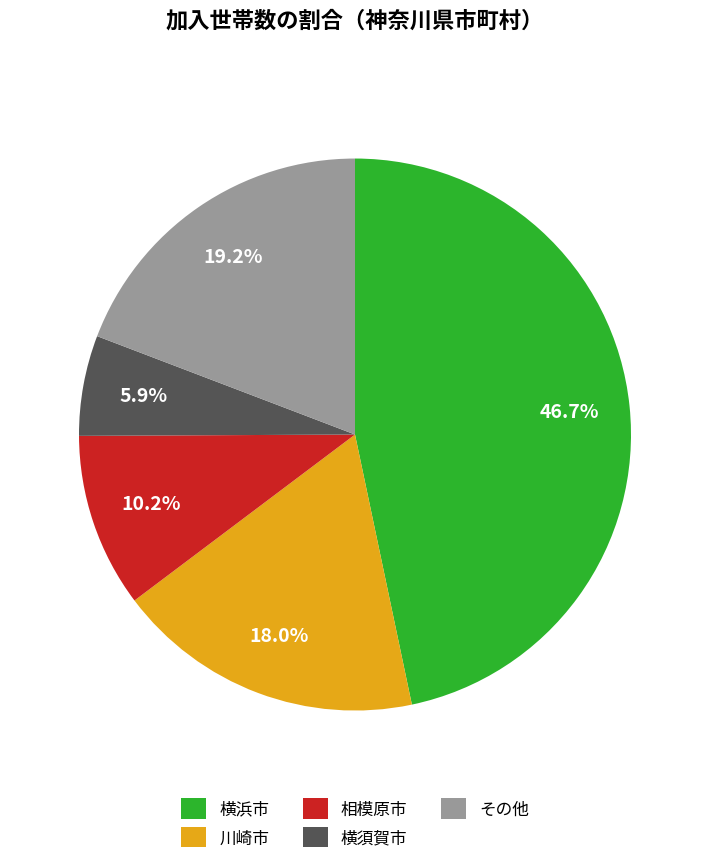

Is there any slice that represents more than half of the pie?

No